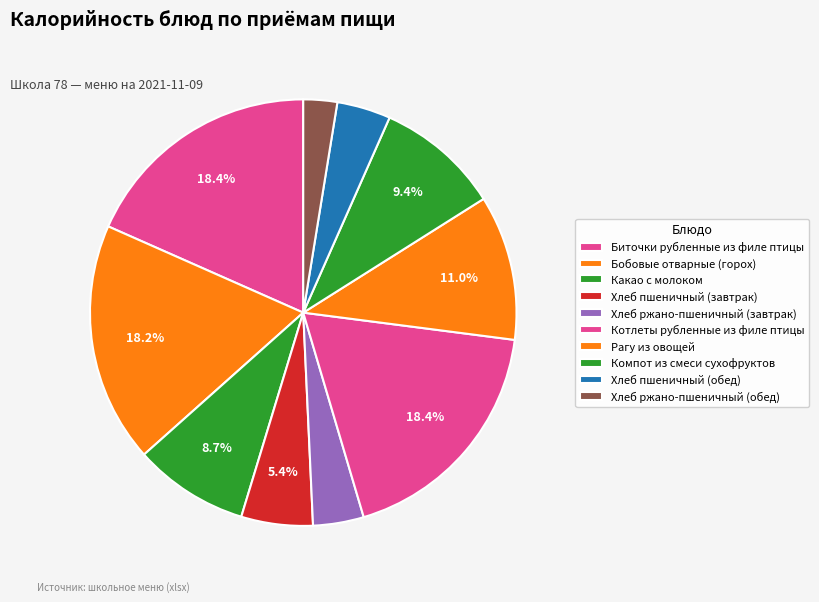

Which slice is the smallest?

Хлеб ржано-пшеничный (обед)